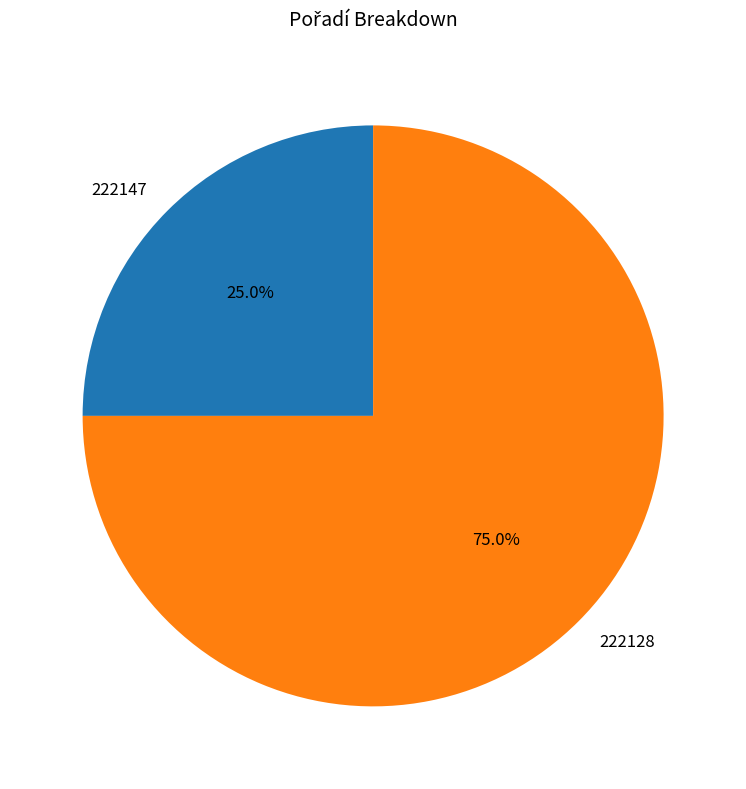

Is 222128 the majority of the pie?

Yes